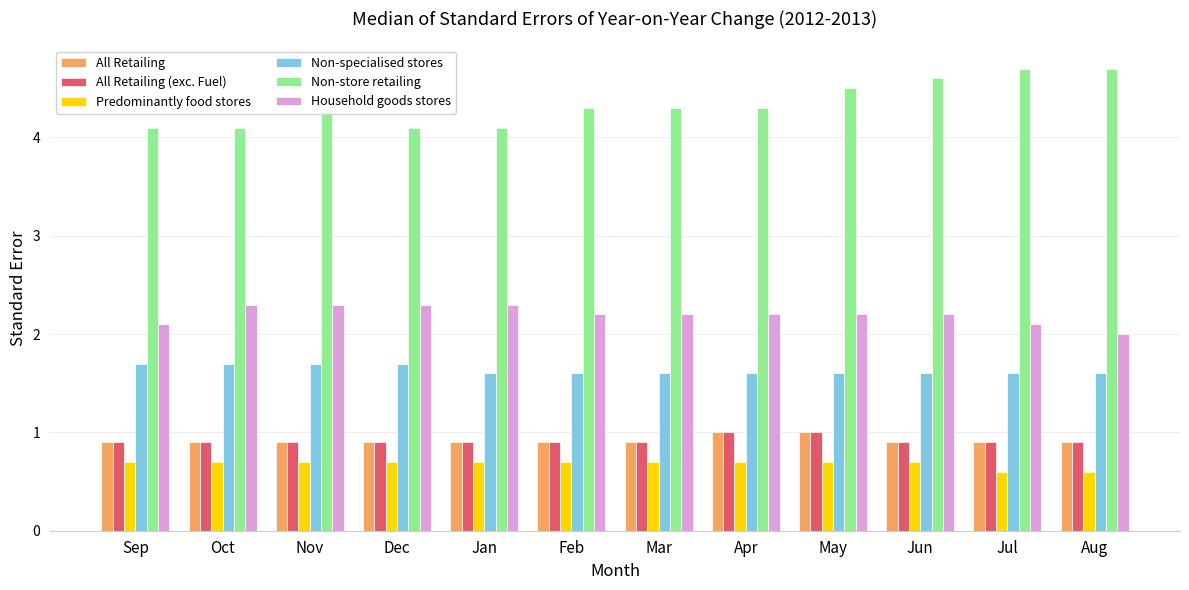

The Predominantly food stores series shows 0.7 at Jan. True or false?

True